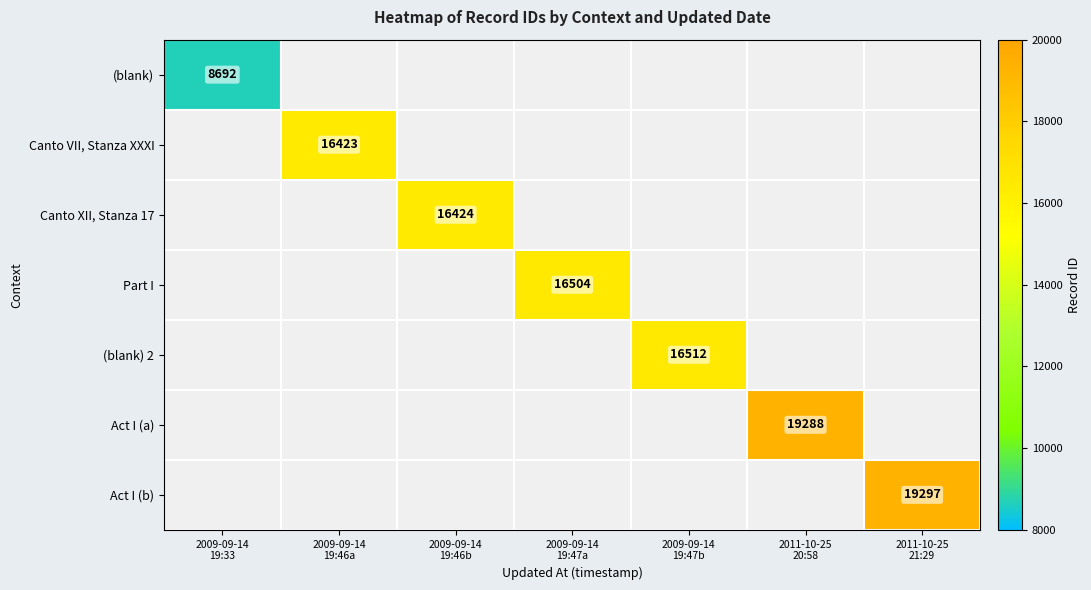

What is the minimum value shown in the chart?

8692.0